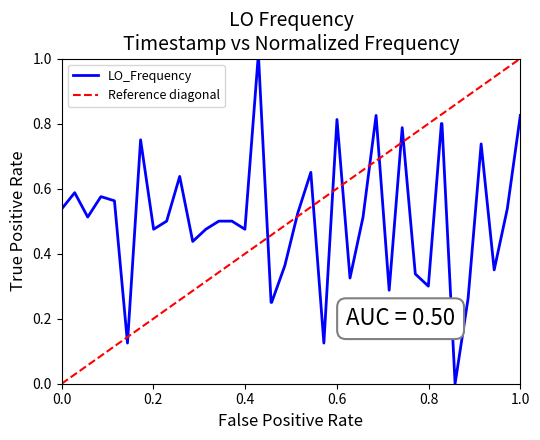

Count the number of data series in this chart.

1